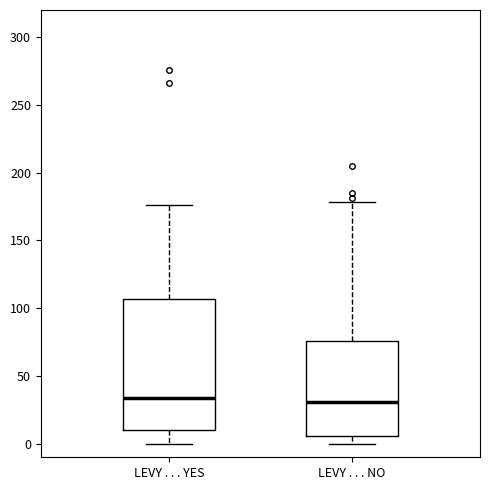

Which box is the tallest, from its lower edge to its upper edge?

LEVY . . . YES